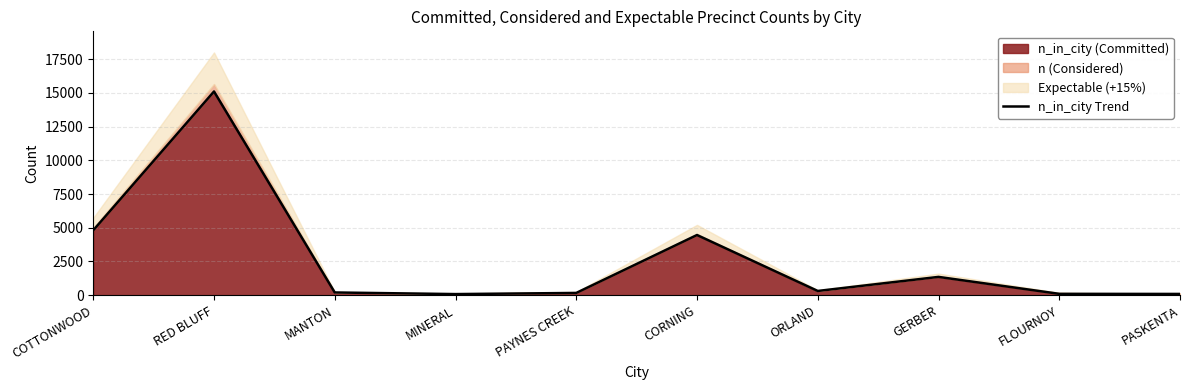

What is the difference between the maximum and minimum values?

15025